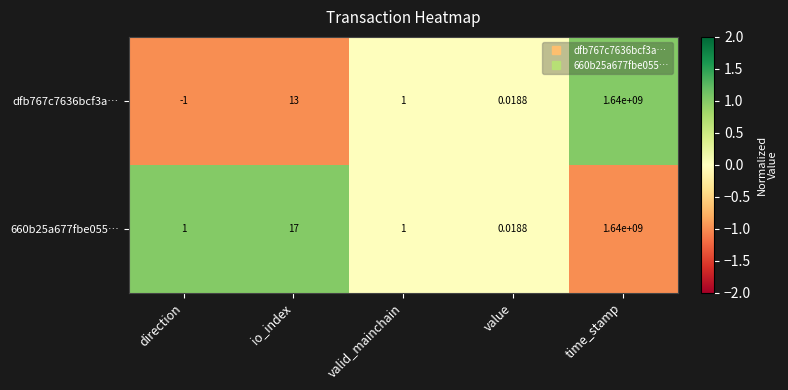

Is the value of 660b25a677fbe055… at value greater than the value of dfb767c7636bcf3a… at time_stamp?

No